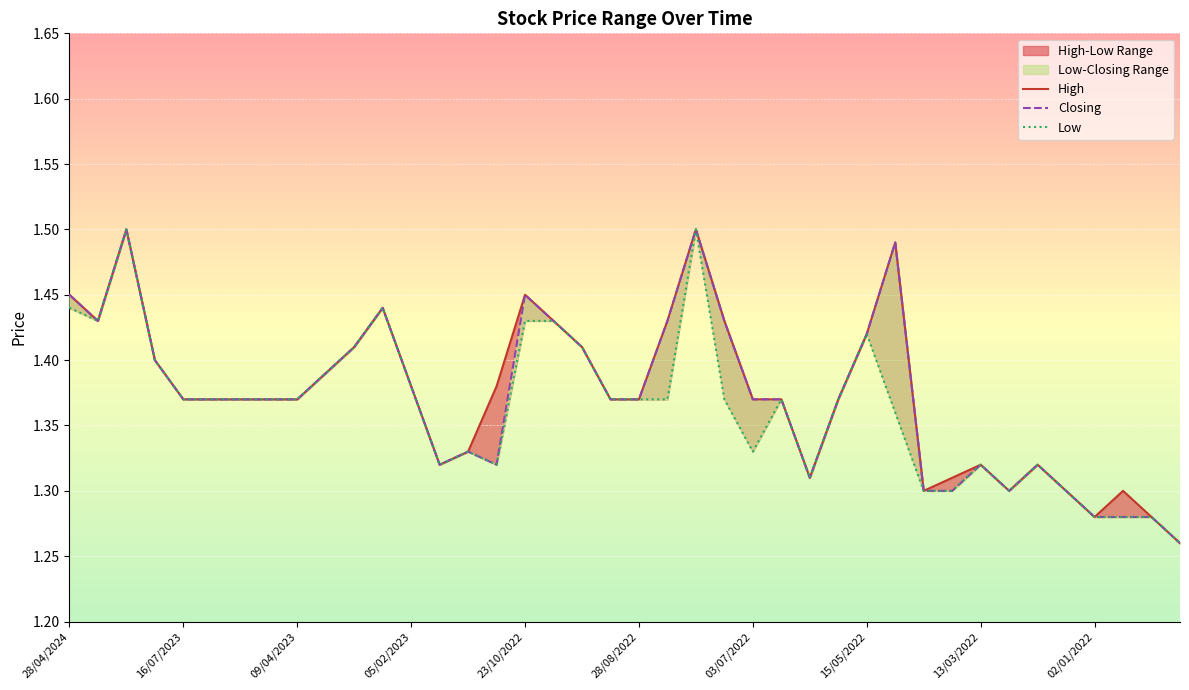

What is the total value across all series at 14?

4.0